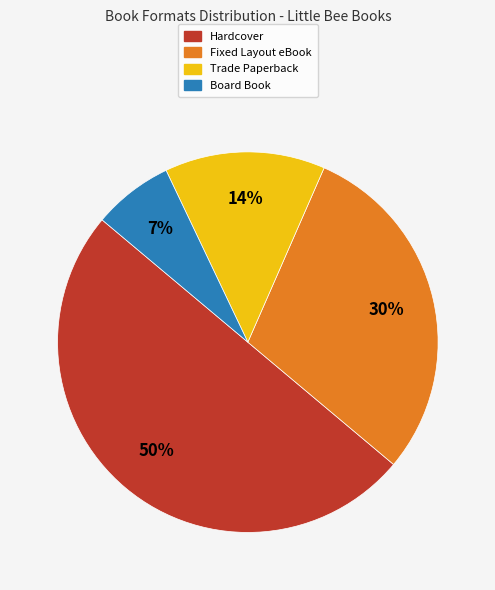

To the nearest percent, what is the difference between the Fixed Layout eBook and Trade Paperback slice percentages?

16%